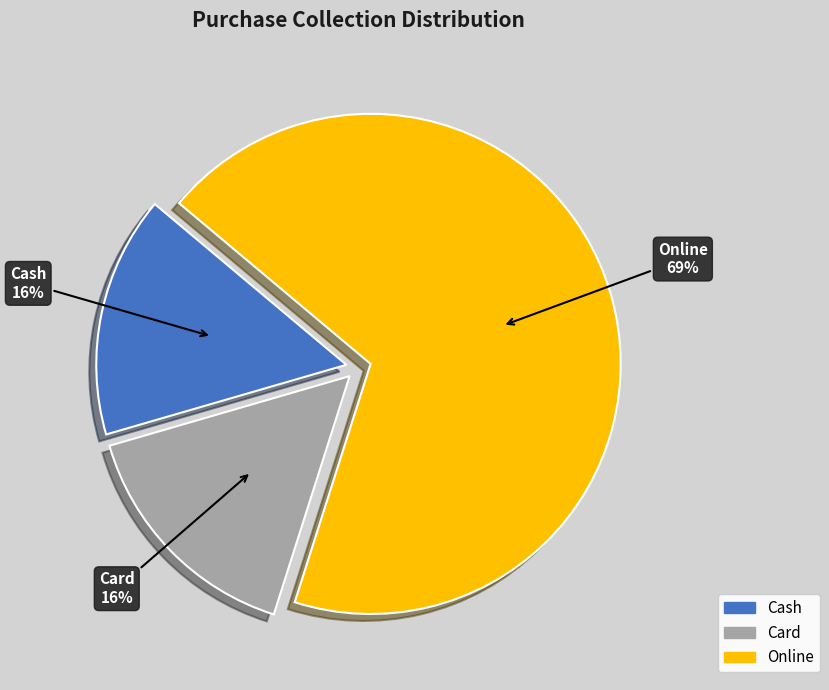

Is there a majority slice in this chart?

Yes